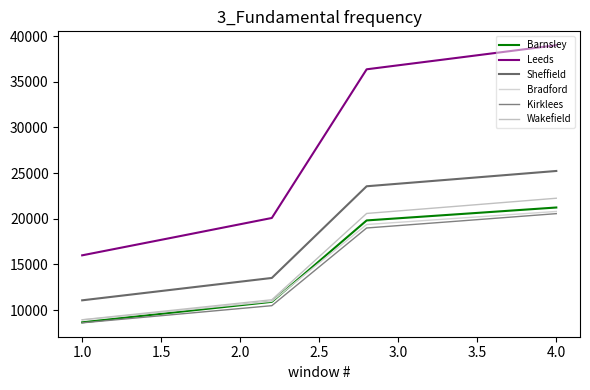

Is this an area chart (filled region under the line)?

No